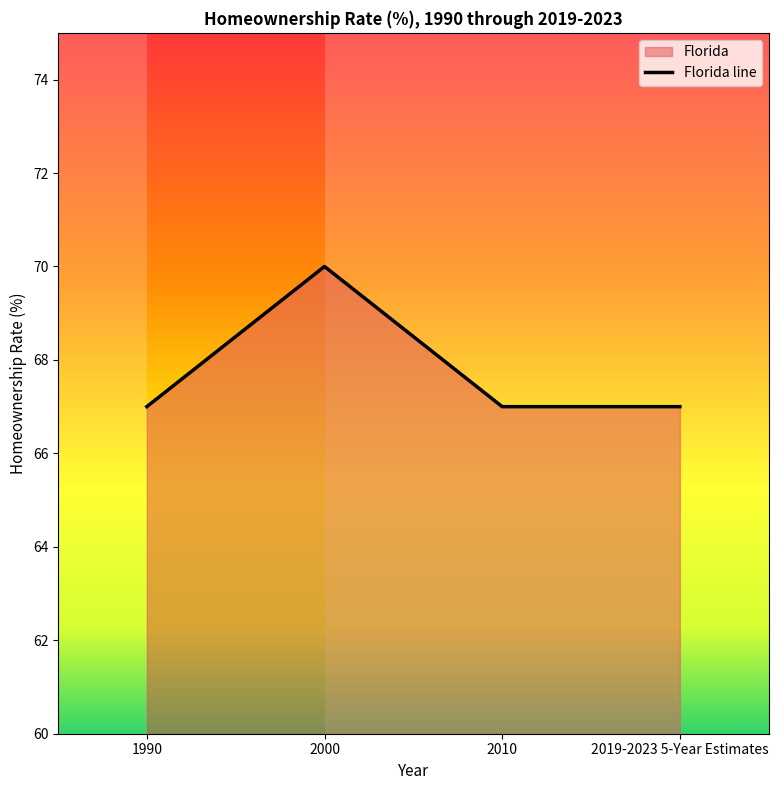

At which category does the data reach its first local peak?

2000